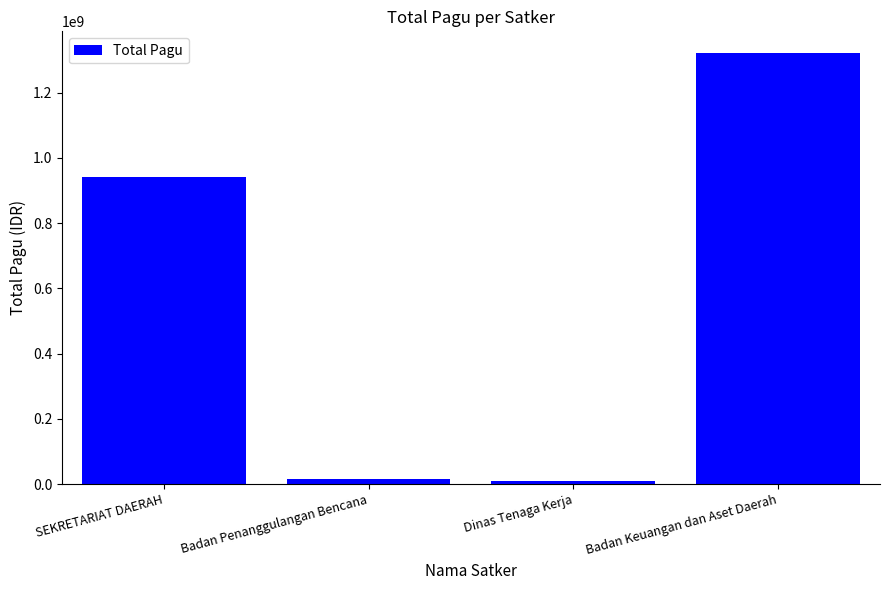

Between Dinas Tenaga Kerja and Badan Keuangan dan Aset Daerah, which is larger?

Badan Keuangan dan Aset Daerah